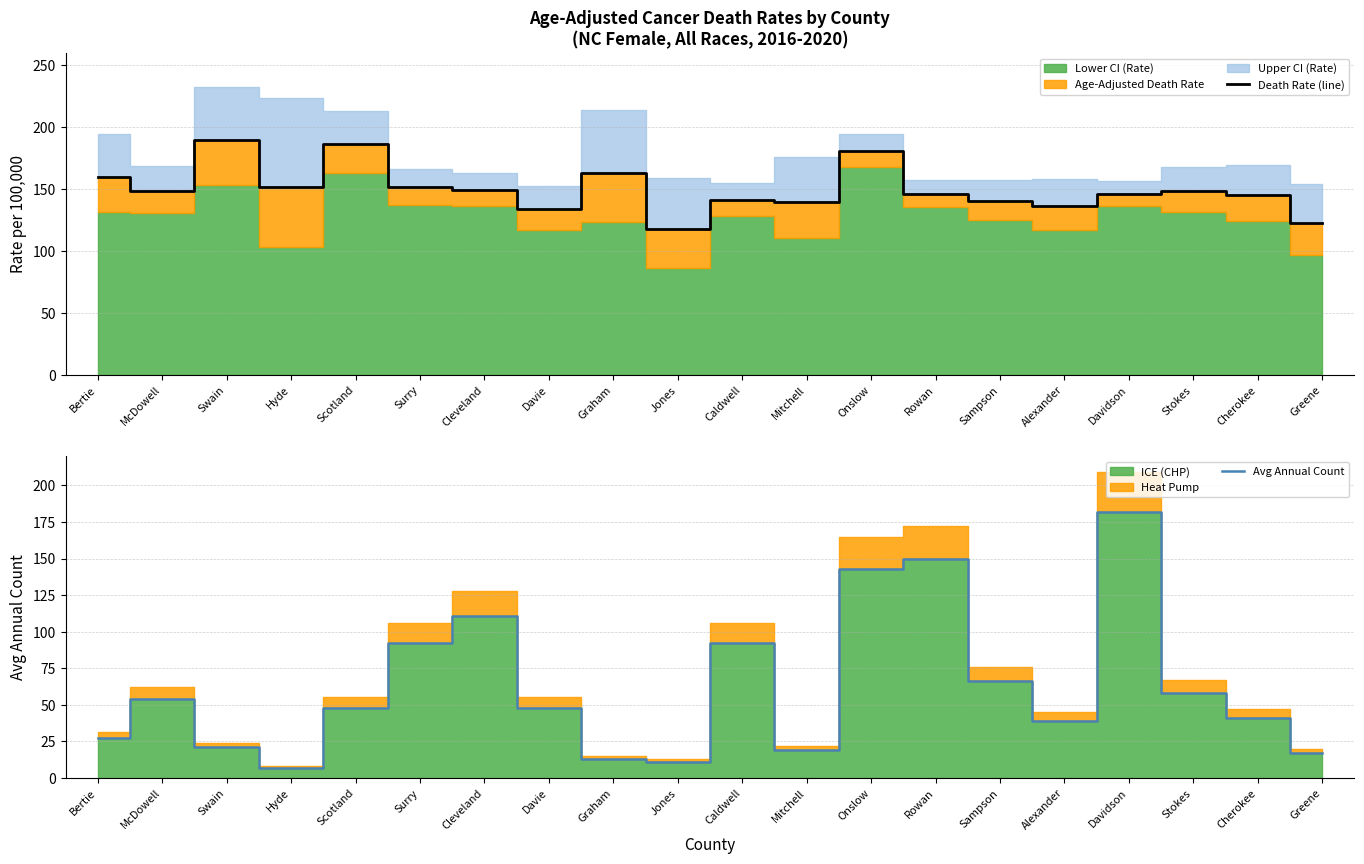

Where does the Avg Annual Count series first go above 48?

McDowell